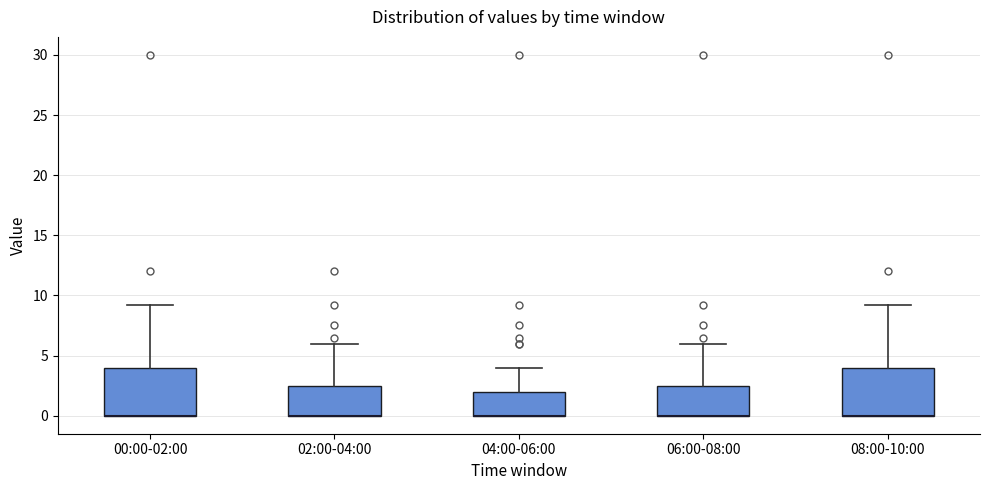

Reading left to right, read every box against the y-axis: the position of its median line, the range the box covers, and the ends of its whiskers. The values are not printed on the chart, so give them approximately, as read against the axis.

00:00-02:00: median 0.0 (drawn on the box's lower edge), box 0.0 to 4.0, whiskers 0.0 to 9.0
02:00-04:00: median 0.0 (drawn on the box's lower edge), box 0.0 to 2.5, whiskers 0.0 to 6.0
04:00-06:00: median 0.0 (drawn on the box's lower edge), box 0.0 to 2.0, whiskers 0.0 to 4.0
06:00-08:00: median 0.0 (drawn on the box's lower edge), box 0.0 to 2.5, whiskers 0.0 to 6.0
08:00-10:00: median 0.0 (drawn on the box's lower edge), box 0.0 to 4.0, whiskers 0.0 to 9.0